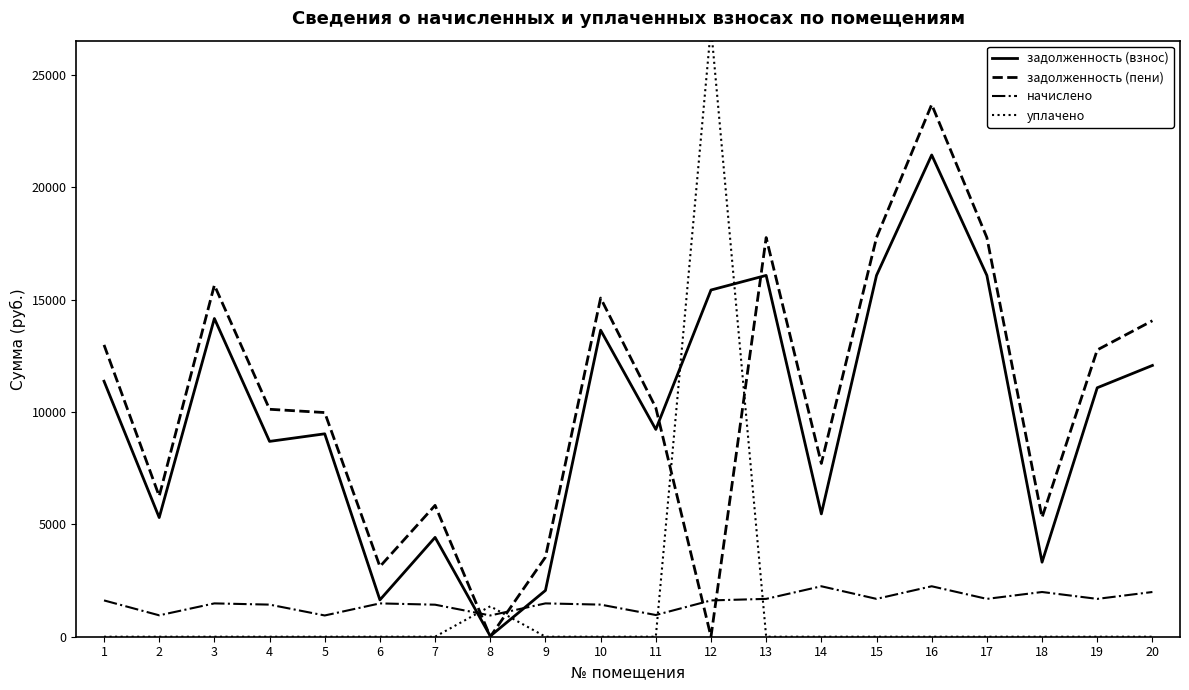

At 9, list the series in order from largest to smallest.

задолженность (пени), задолженность (взнос), начислено, уплачено